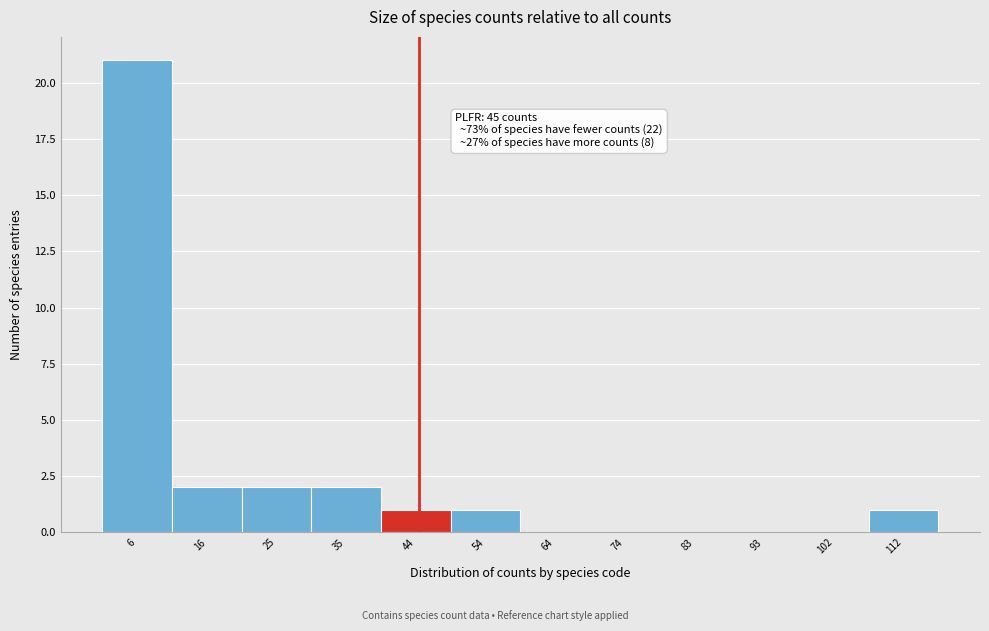

Over which range of the x-axis is the bar tallest?

1 to 11